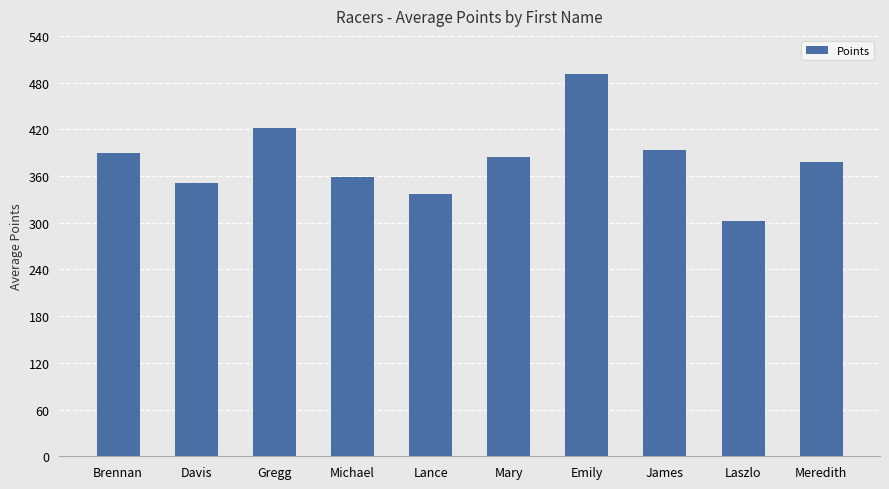

Which category has the lowest value across all series?

Laszlo